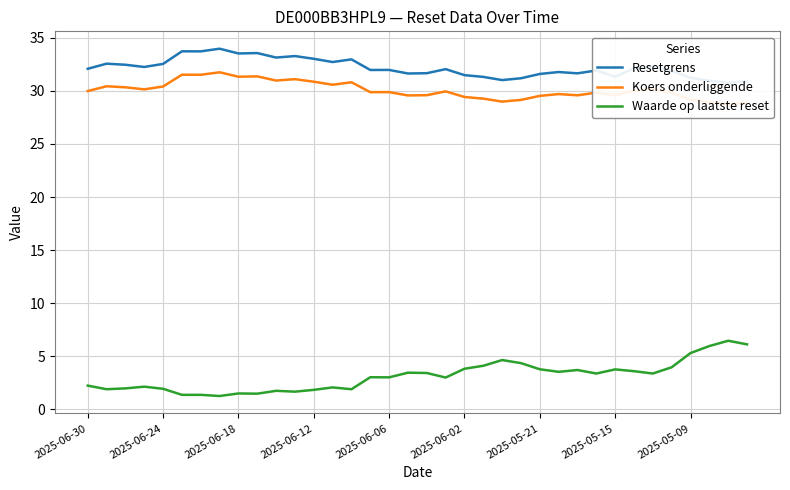

What is the difference between the maximum and minimum values in the Waarde op laatste reset series?

5.2